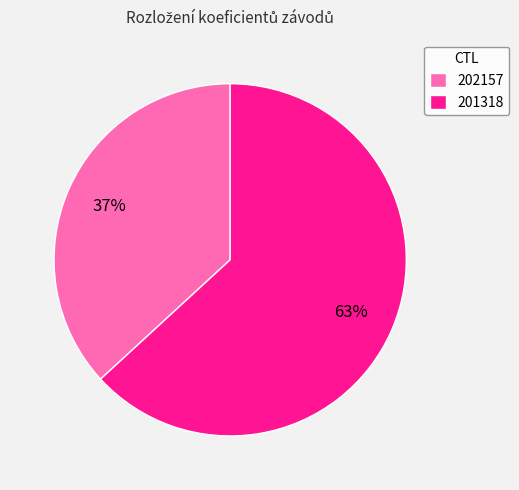

Is there any slice that represents more than half of the pie?

Yes